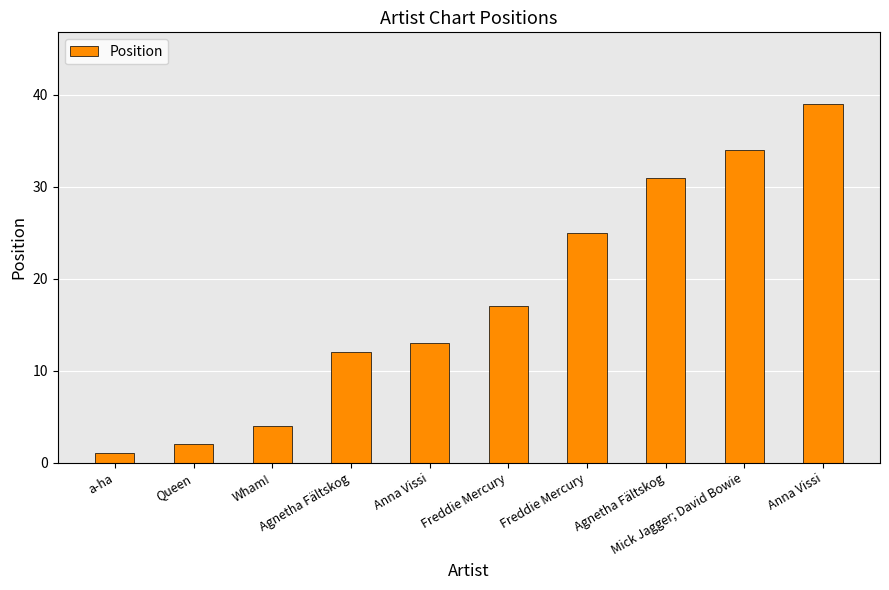

Is it true that the value at Agnetha Fältskog is 12?

True